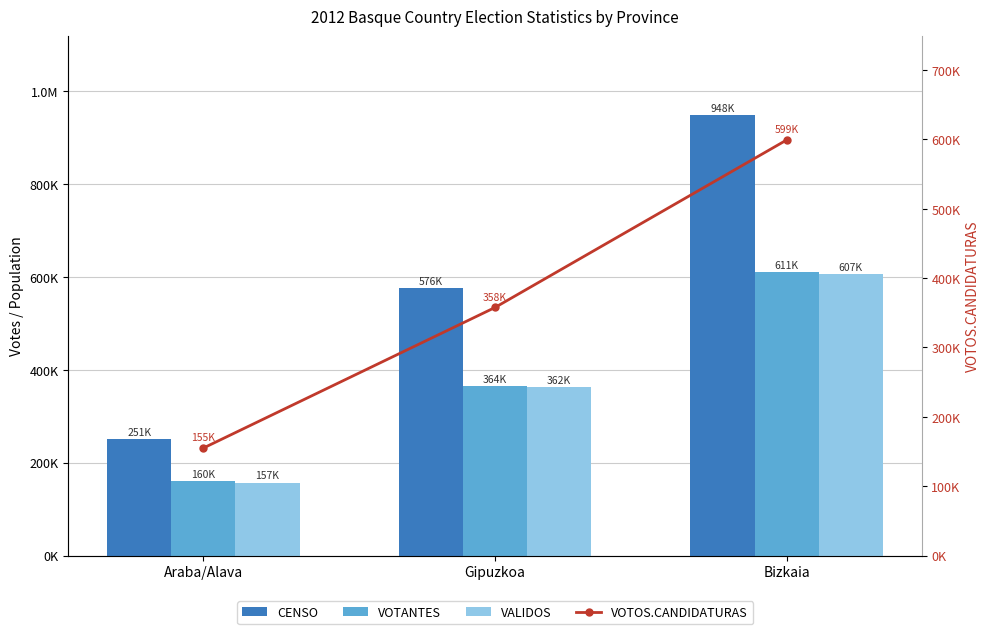

At which label does CENSO reach its peak?

Bizkaia